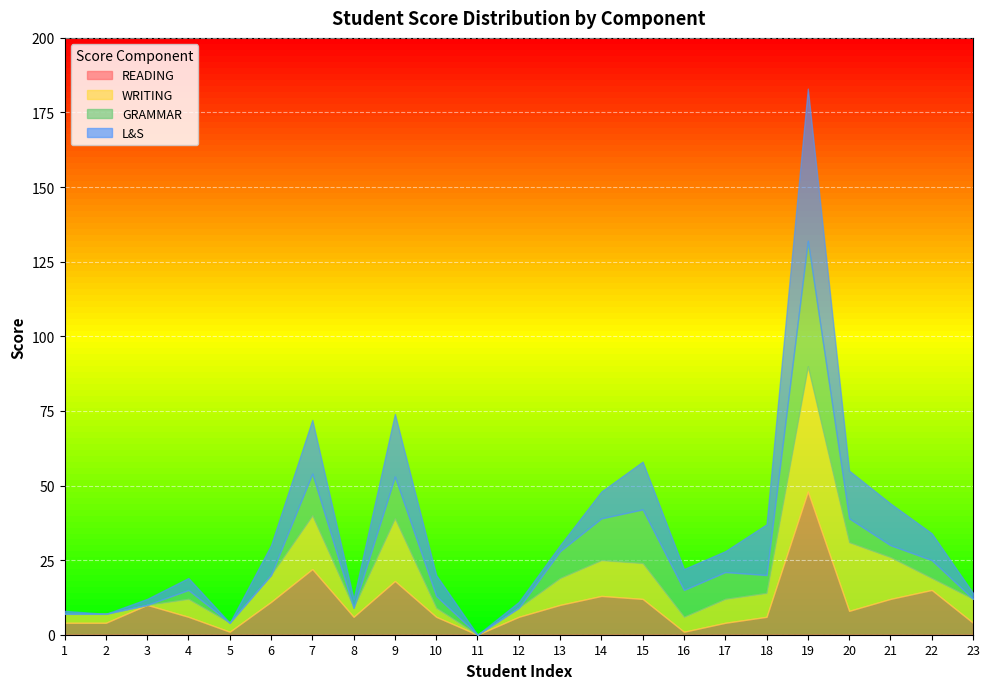

In L&S, how many points are lower than both neighbors (excluding endpoints)?

4